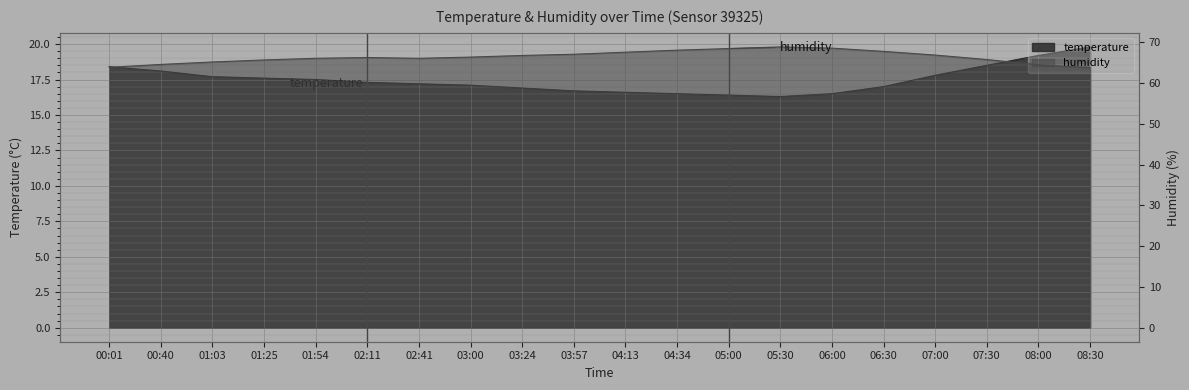

True or false: temperature has more than 2 points higher than both neighbors.

False